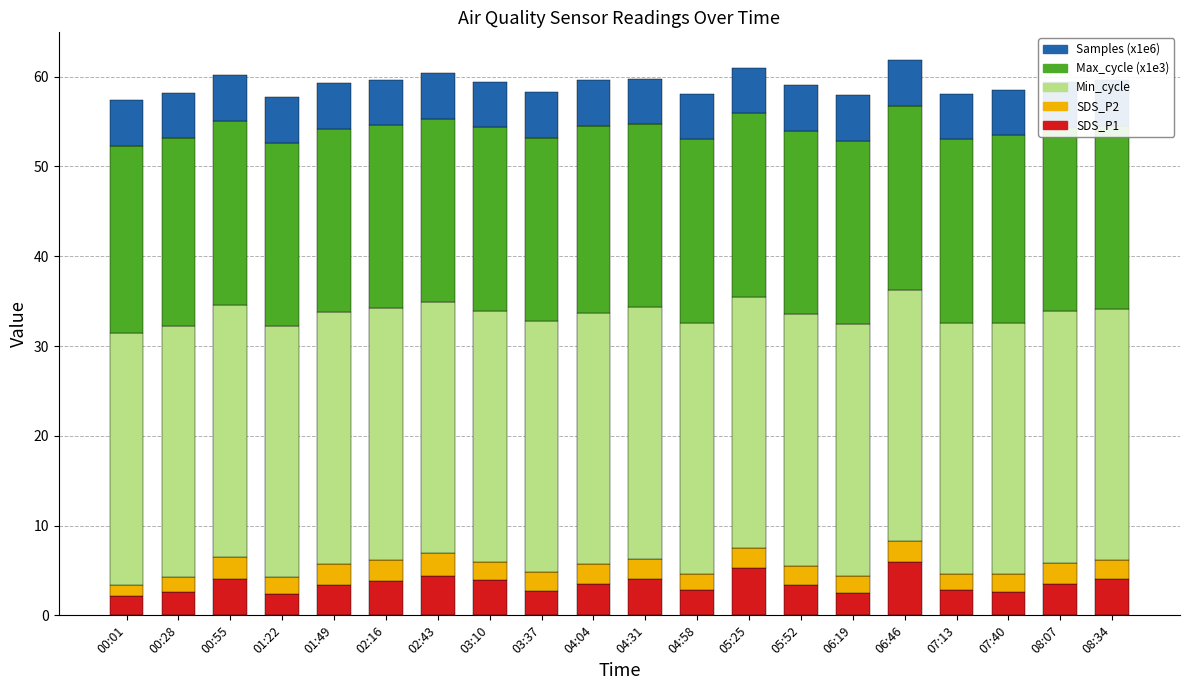

True or false: SDS_P1 has a value of 3.9 at 02:16.

True